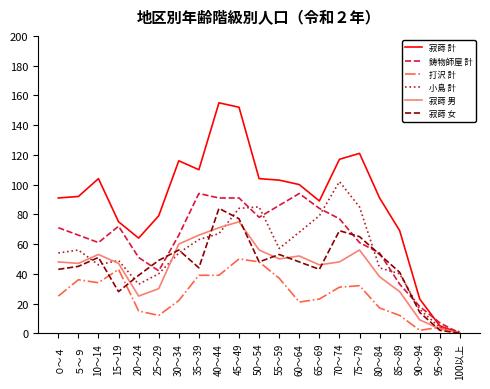

Reading right to left, transcribe all the data shown in this chart.

寂蒔 計: 100以上=0	95～99=5	90～94=23	85～89=69	80～84=91	75～79=121	70～74=117	65～69=89	60～64=100	55～59=103	50～54=104	45～49=152	40～44=155	35～39=110	30～34=116	25～29=79	20～24=64	15～19=75	10～14=104	５～９=92	０～４=91
鋳物師屋 計: 100以上=0	95～99=7	90～94=18	85～89=33	80～84=54	75～79=61	70～74=77	65～69=84	60～64=94	55～59=86	50～54=78	45～49=91	40～44=91	35～39=94	30～34=66	25～29=42	20～24=51	15～19=72	10～14=61	５～９=66	０～４=71
打沢 計: 100以上=0	95～99=4	90～94=2	85～89=12	80～84=17	75～79=32	70～74=31	65～69=23	60～64=21	55～59=37	50～54=48	45～49=50	40～44=39	35～39=39	30～34=22	25～29=12	20～24=15	15～19=43	10～14=34	５～９=36	０～４=25
小島 計: 100以上=1	95～99=4	90～94=16	85～89=40	80～84=44	75～79=85	70～74=102	65～69=79	60～64=68	55～59=57	50～54=85	45～49=84	40～44=67	35～39=63	30～34=54	25～29=40	20～24=33	15～19=49	10～14=46	５～９=56	０～４=54
寂蒔 男: 100以上=0	95～99=3	90～94=9	85～89=28	80～84=38	75～79=56	70～74=48	65～69=46	60～64=52	55～59=50	50～54=56	45～49=75	40～44=71	35～39=66	30～34=60	25～29=30	20～24=25	15～19=47	10～14=53	５～９=47	０～４=48
寂蒔 女: 100以上=0	95～99=2	90～94=14	85～89=41	80～84=53	75～79=65	70～74=69	65～69=43	60～64=48	55～59=53	50～54=48	45～49=77	40～44=84	35～39=44	30～34=56	25～29=49	20～24=39	15～19=28	10～14=51	５～９=45	０～４=43